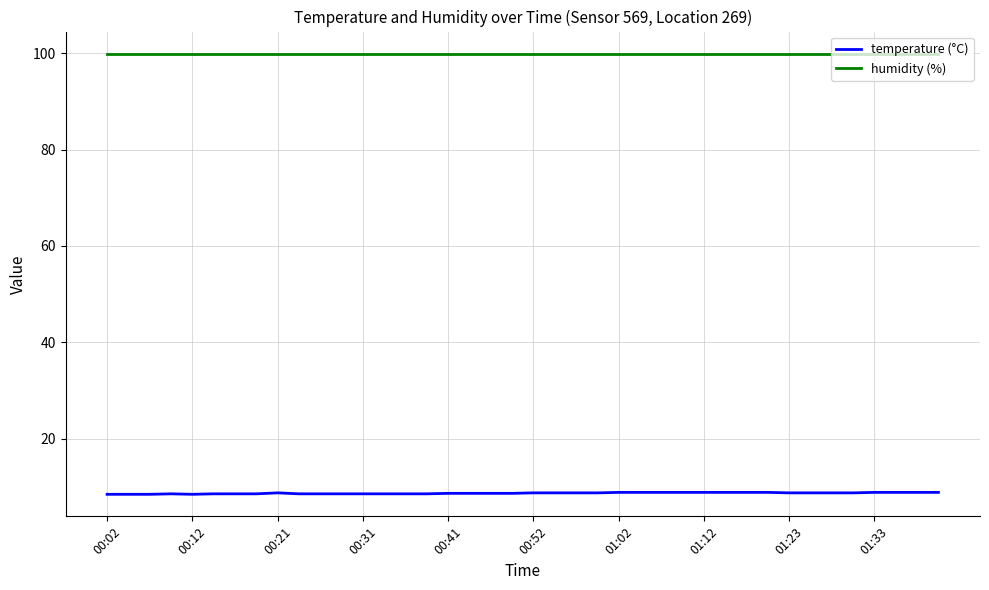

List the series in order of their overall mean, lowest first.

temperature (°C), humidity (%)